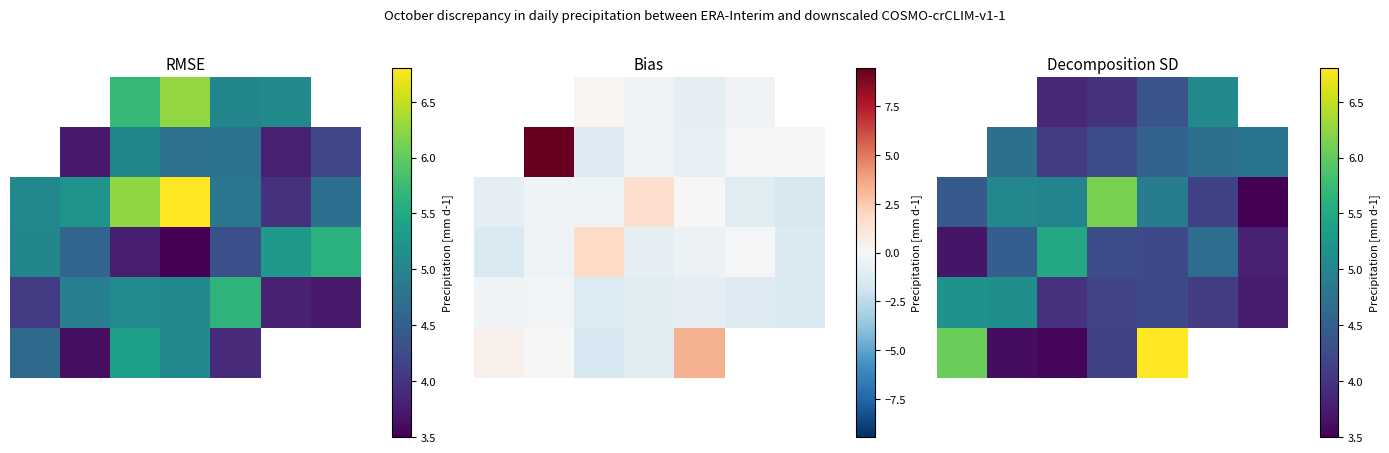

How many 3 values are between 3 and 4?

2